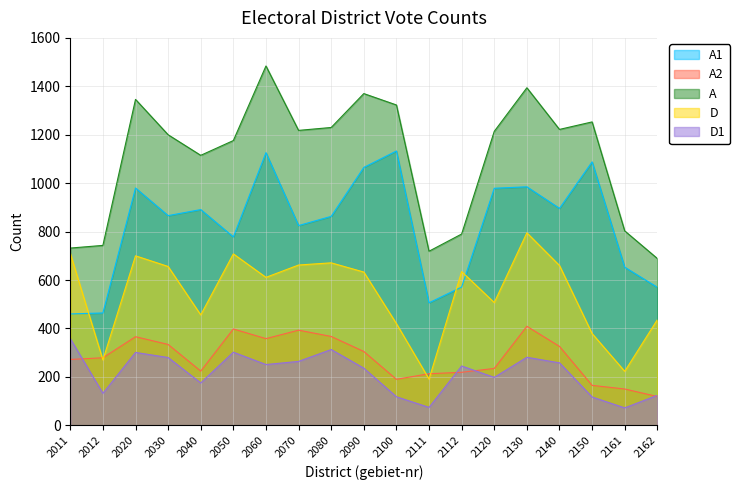

Between 2050 and 2112, which series saw the biggest shift?

A